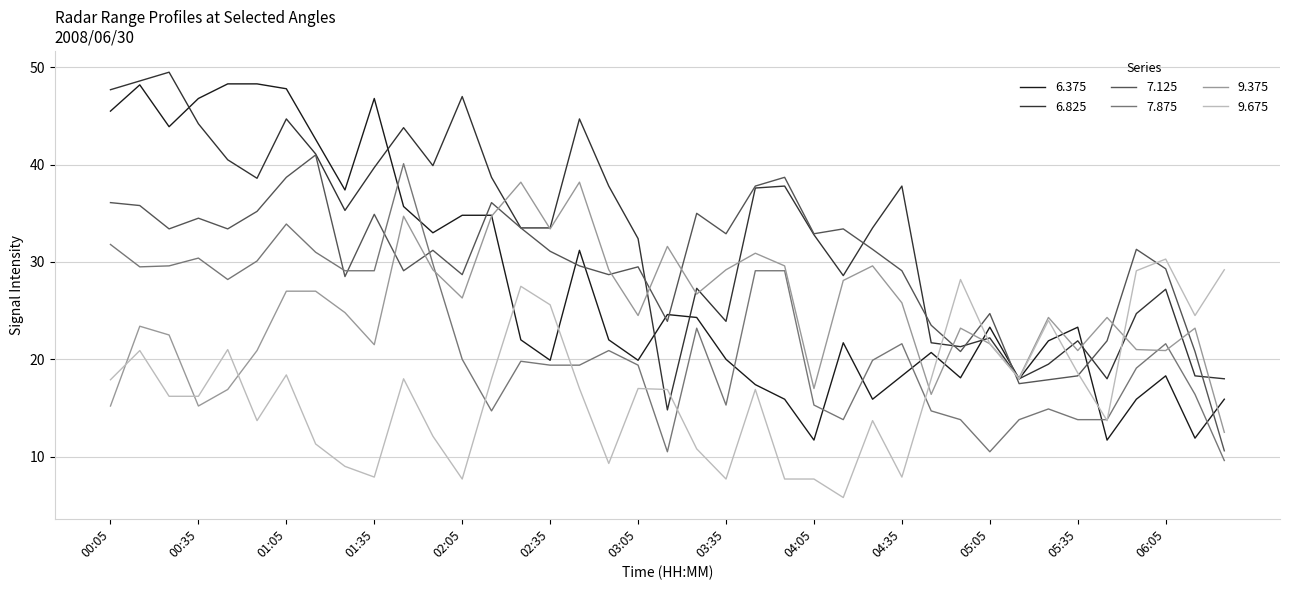

What is the maximum value for 6.825?

49.5